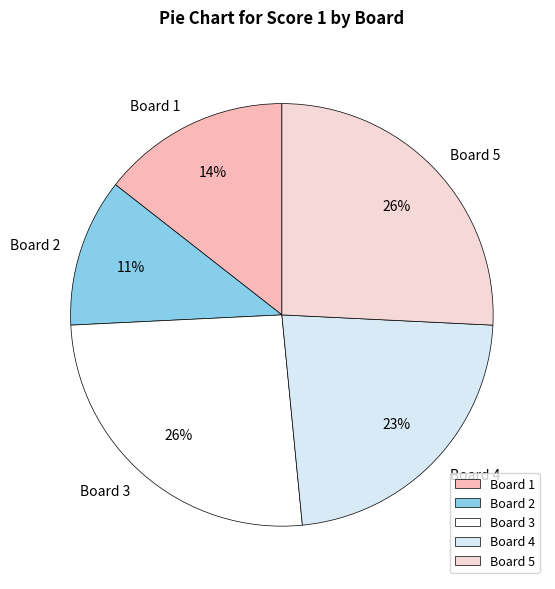

Between Board 4 and Board 2, which is larger?

Board 4